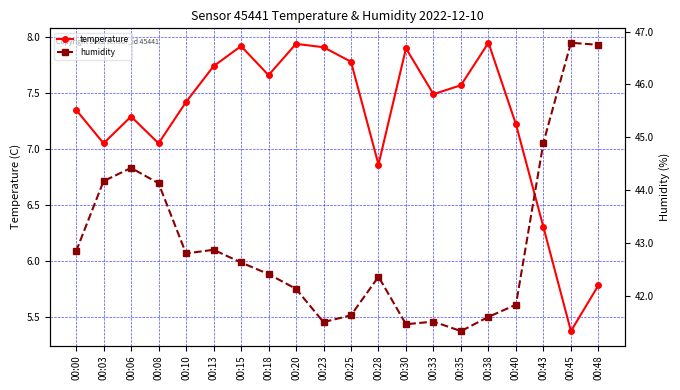

Which category has the lowest value in the humidity series?

00:35